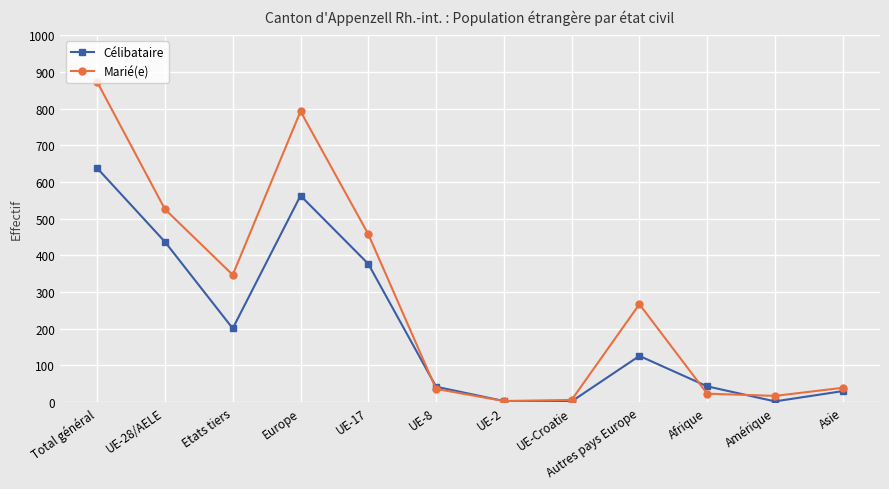

What is the lowest value of the Marié(e) series?

3